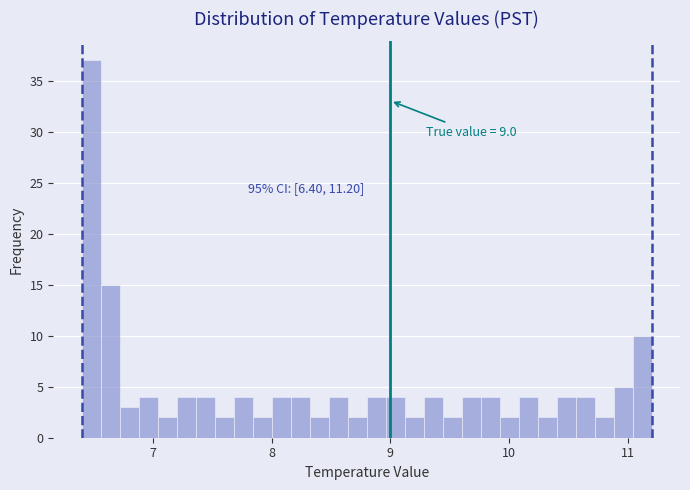

Read against the x-axis, roughly where is the centre of the tallest bar?

6.5